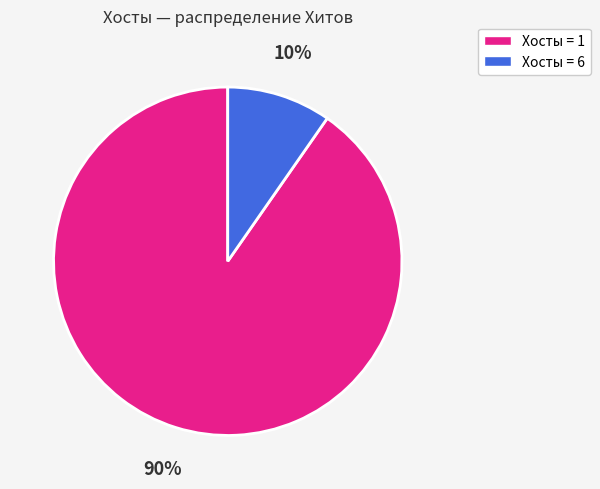

Is there a majority slice in this chart?

Yes